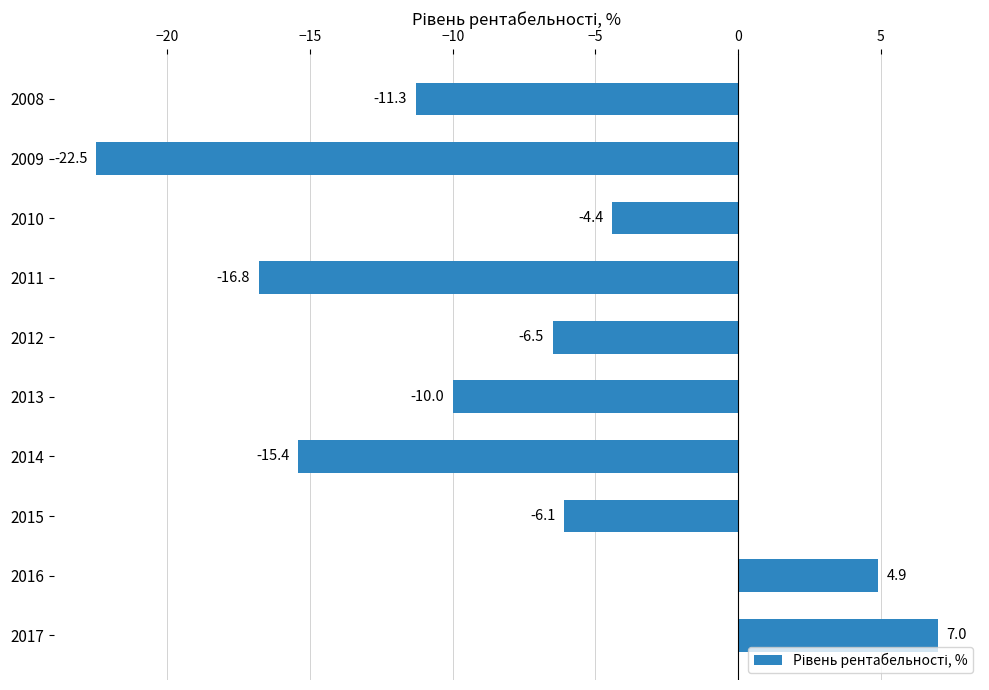

What is the average value?

-8.1